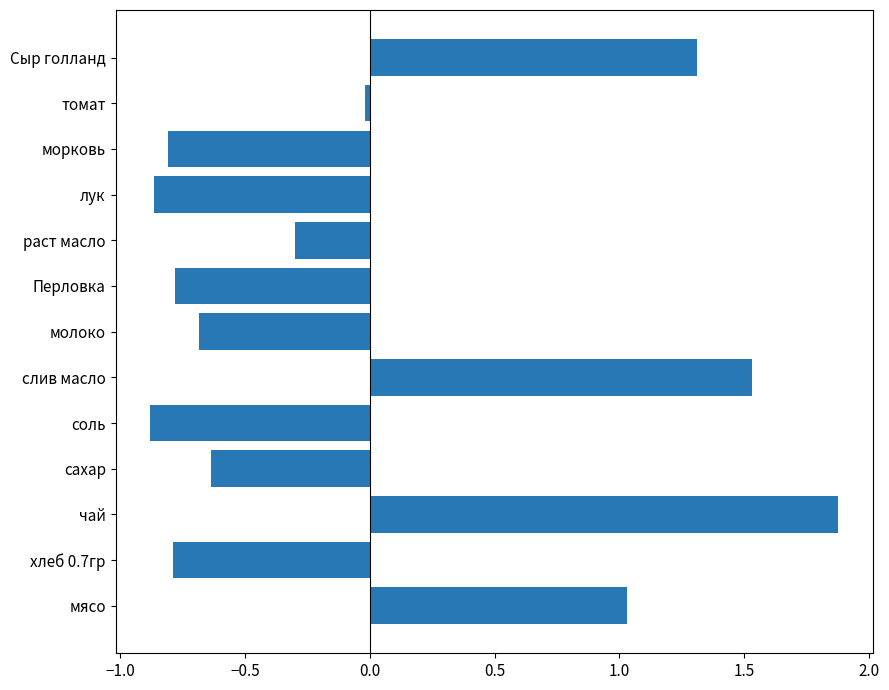

Between мясо and томат, which is larger?

мясо